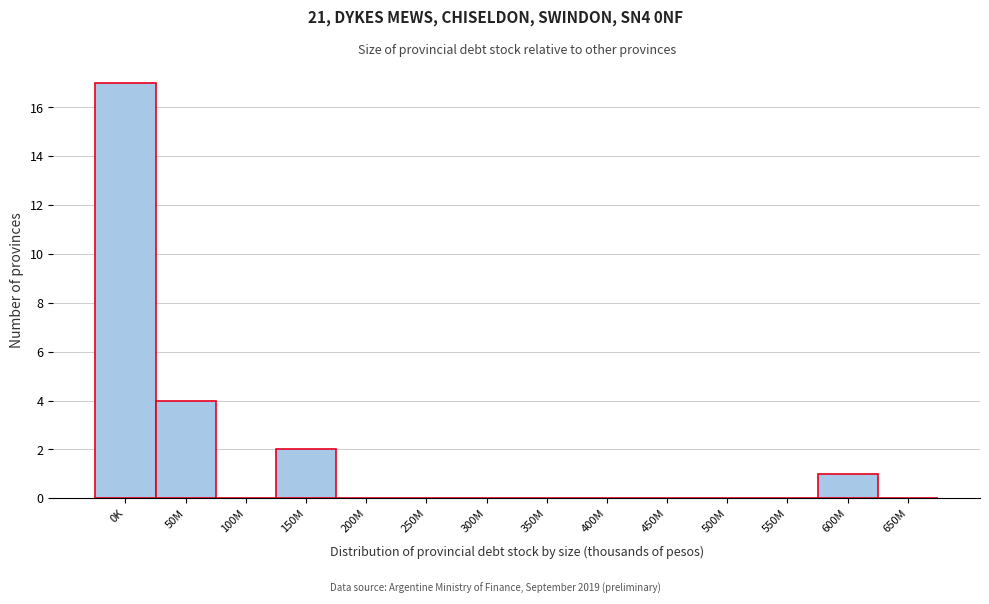

Reading left to right, list all the values displayed in this chart.

0K=17	50M=4	100M=0	150M=2	200M=0	250M=0	300M=0	350M=0	400M=0	450M=0	500M=0	550M=0	600M=1	650M=0